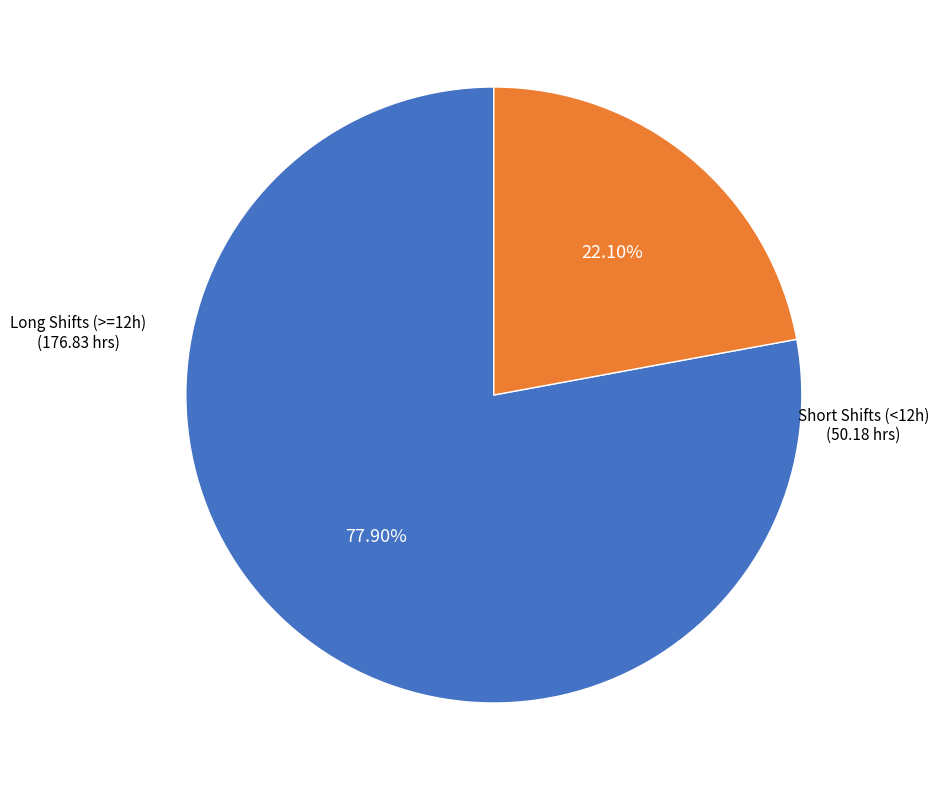

Is there any slice that represents more than half of the pie?

Yes